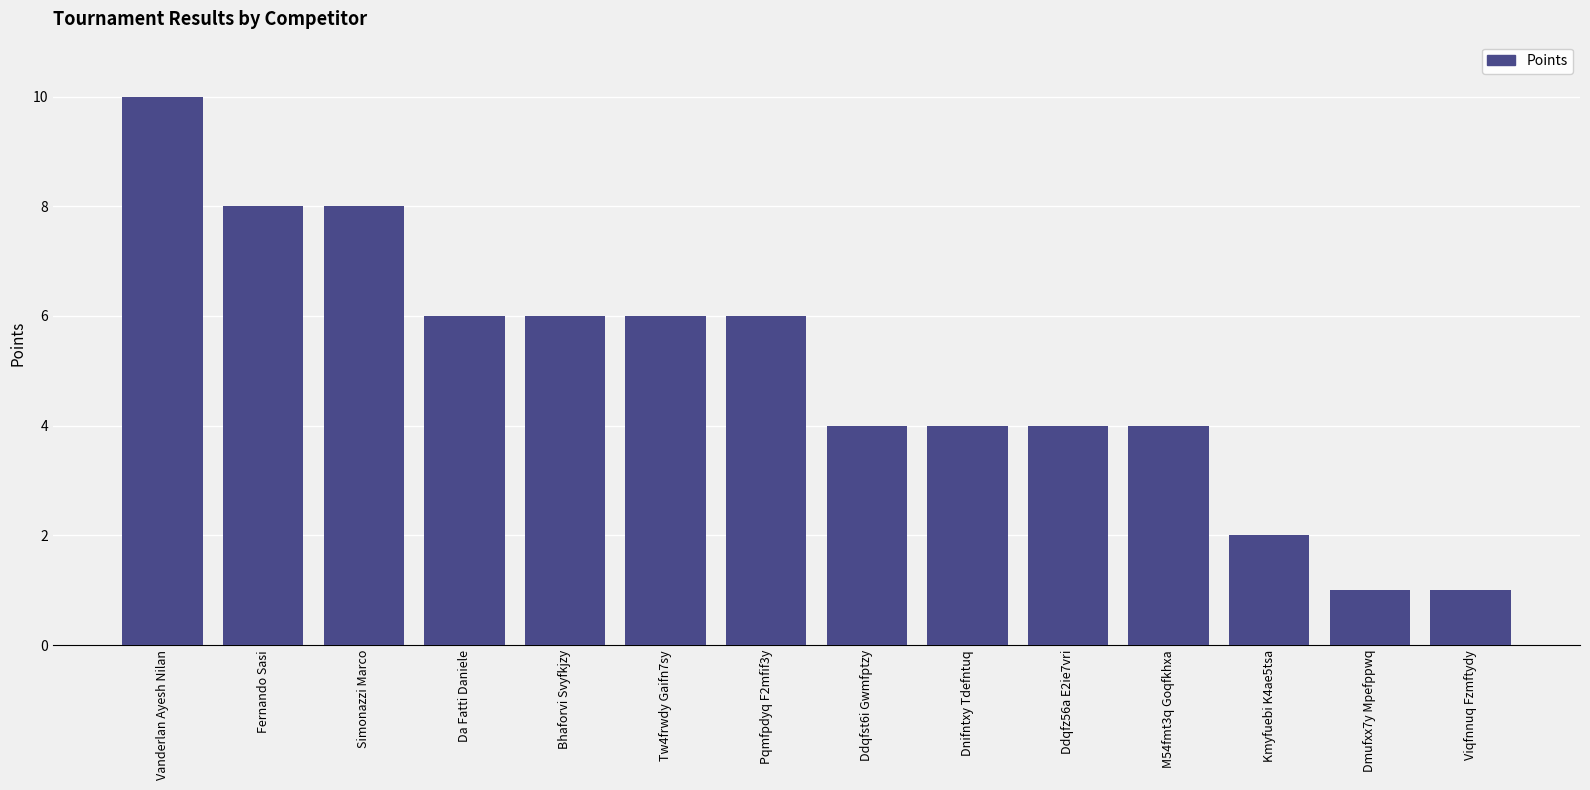

At which label does the data first exceed 6?

Vanderlan Ayesh Nilan